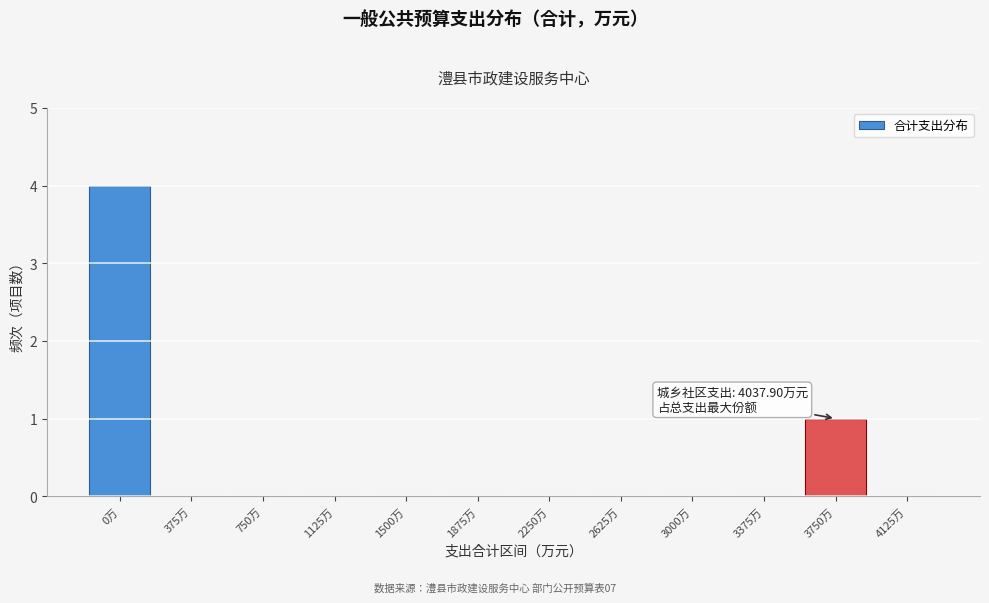

Reading left to right, extract all data points from this chart.

0万=4	375万=0	750万=0	1125万=0	1500万=0	1875万=0	2250万=0	2625万=0	3000万=0	3375万=0	3750万=1	4125万=0